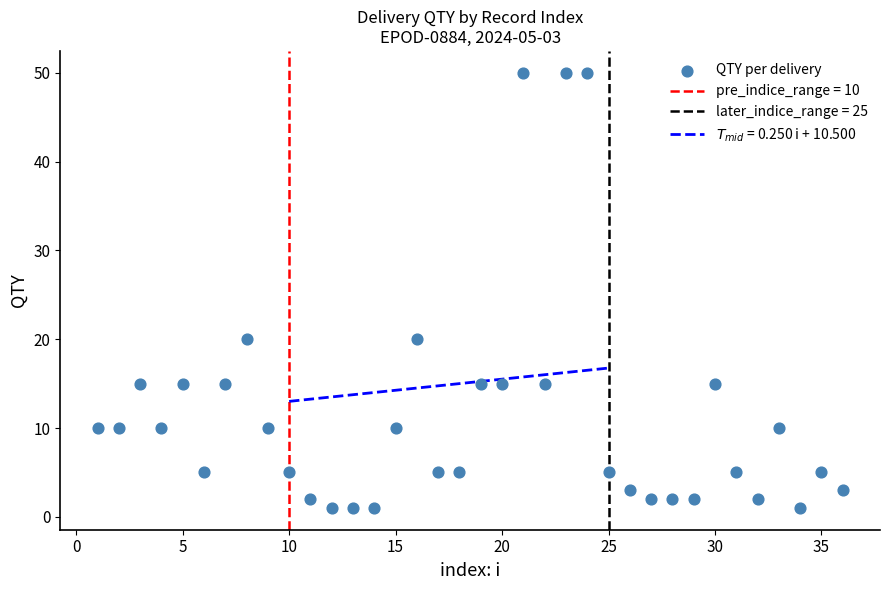

What is the range of Y values (max minus min)?

49